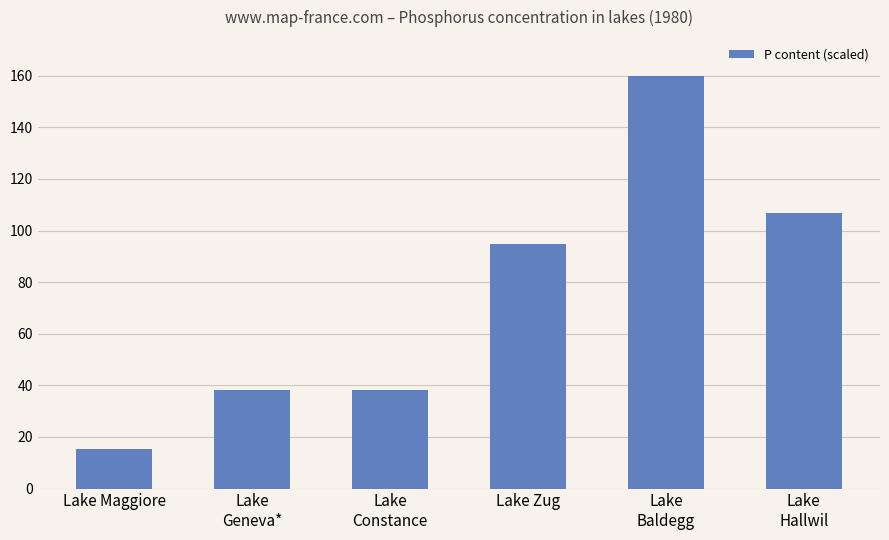

Approximately how many times larger is the value at Lake
Geneva* compared to Lake
Constance?

1.0